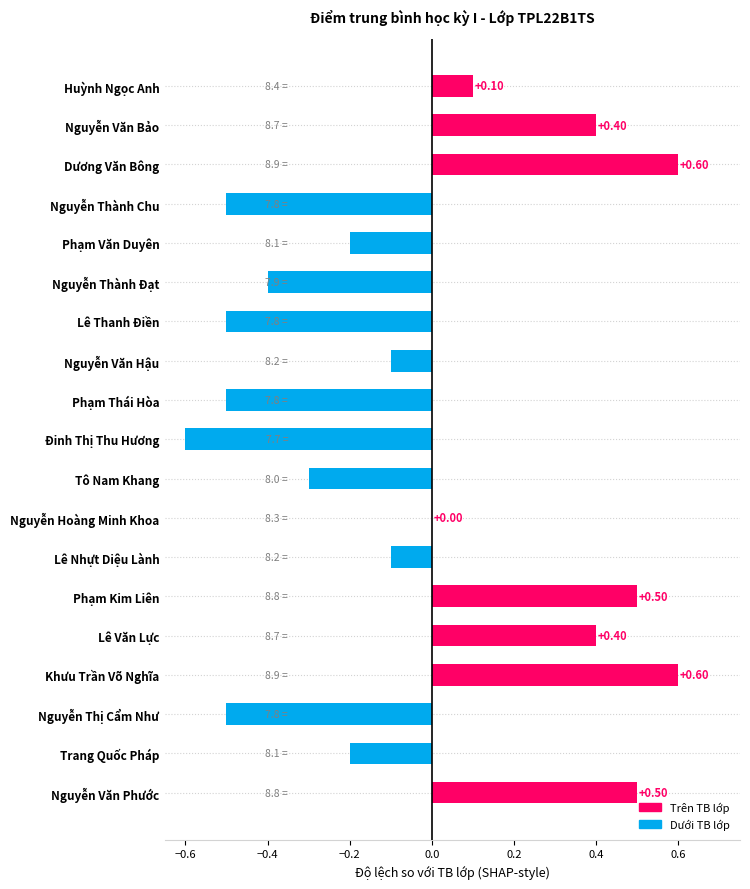

At which label is the value closest to 0?

Nguyễn Hoàng Minh Khoa